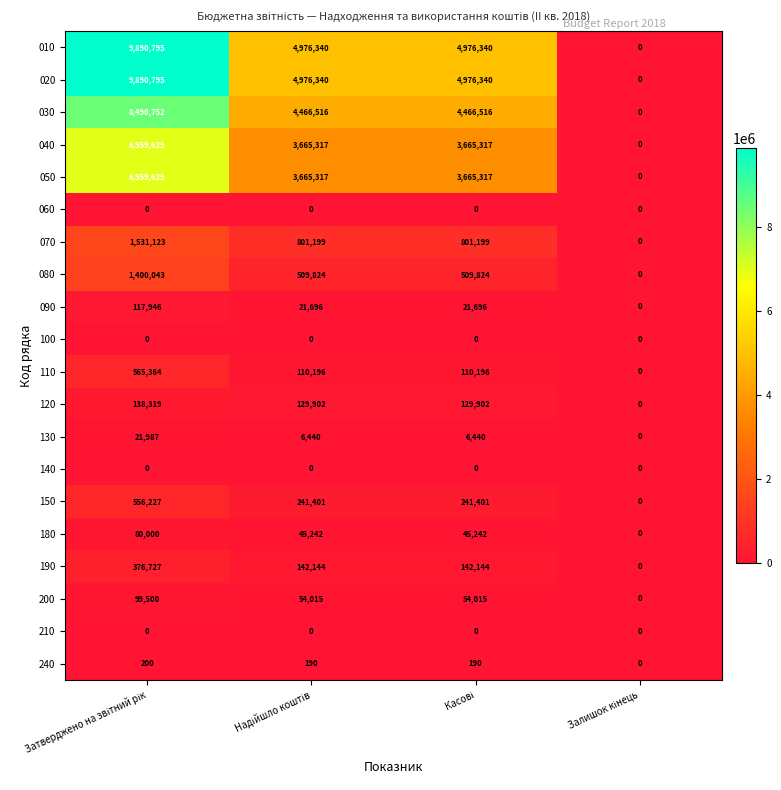

What is the sum of all 090 values?

161338